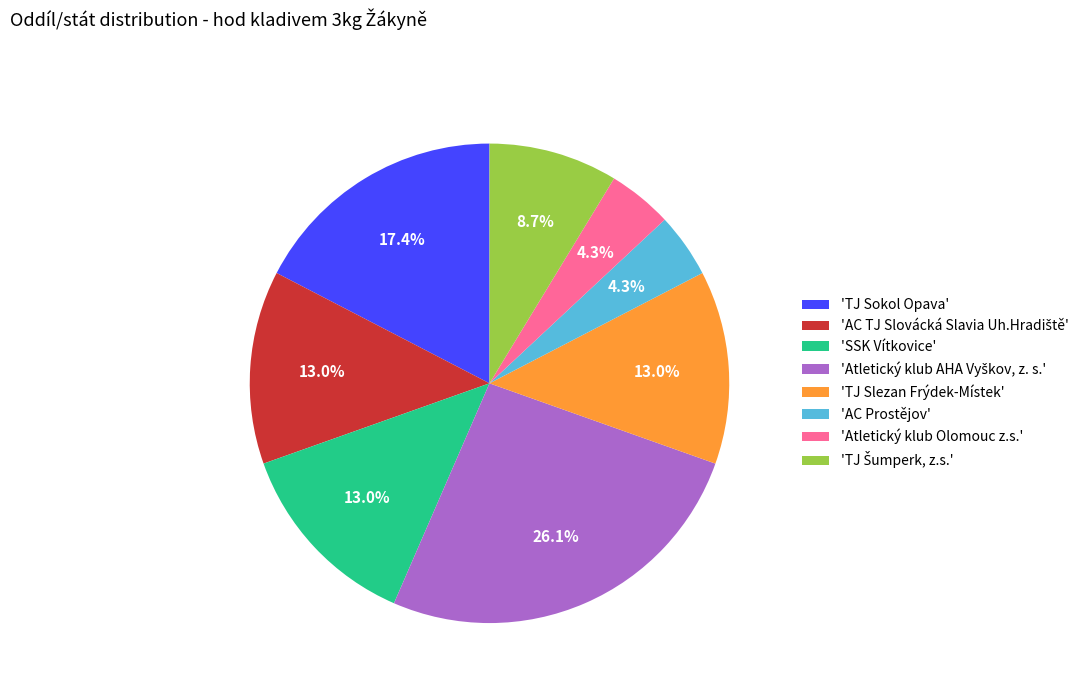

To the nearest percent, what is the difference between the largest and smallest slice percentages?

22%